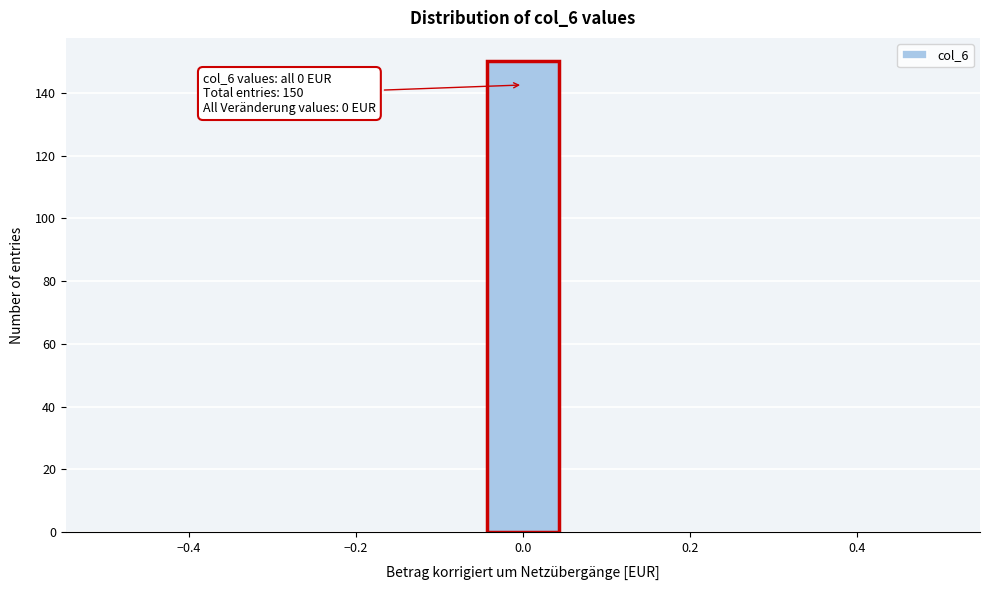

Over which range of the x-axis is the bar tallest?

-0.04 to 0.04